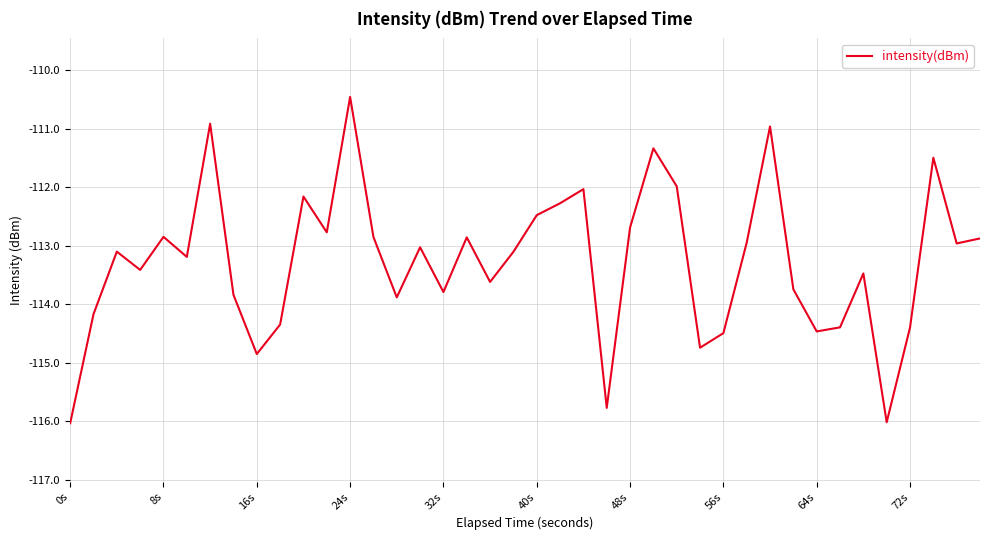

What is the greatest value displayed?

-110.5